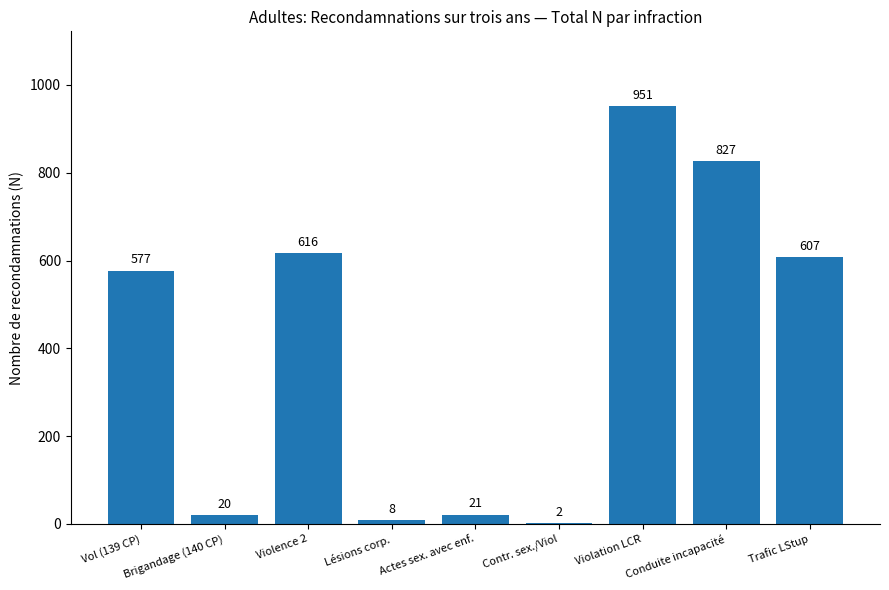

What is the approximate value at Actes sex. avec enf., to the nearest 10?

20